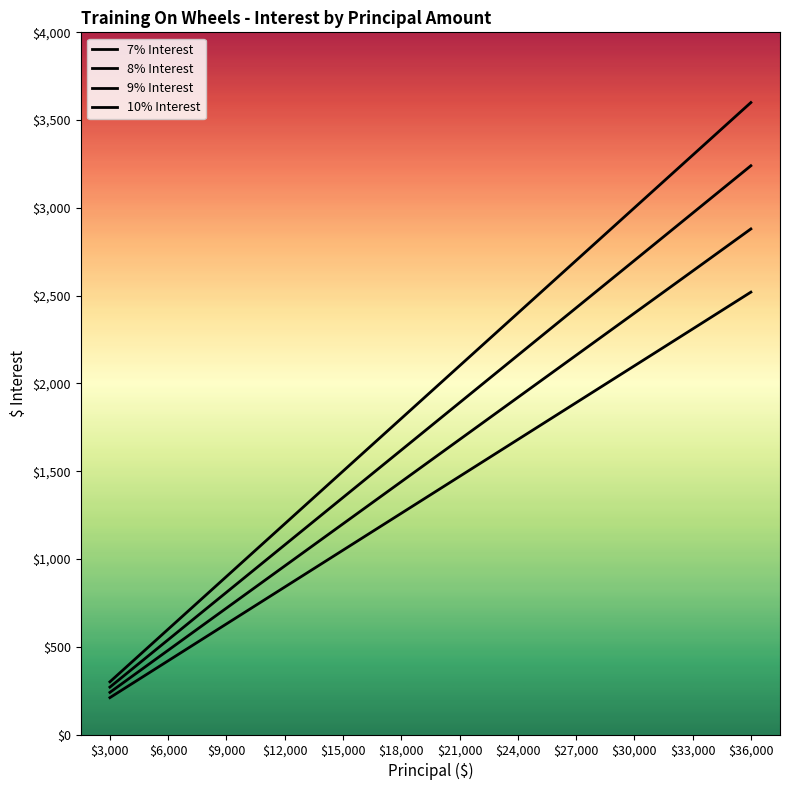

How many lines are shown in the chart?

4